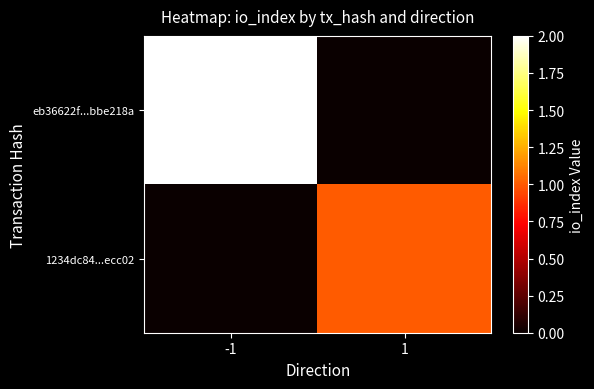

Count the number of categories in the chart.

2